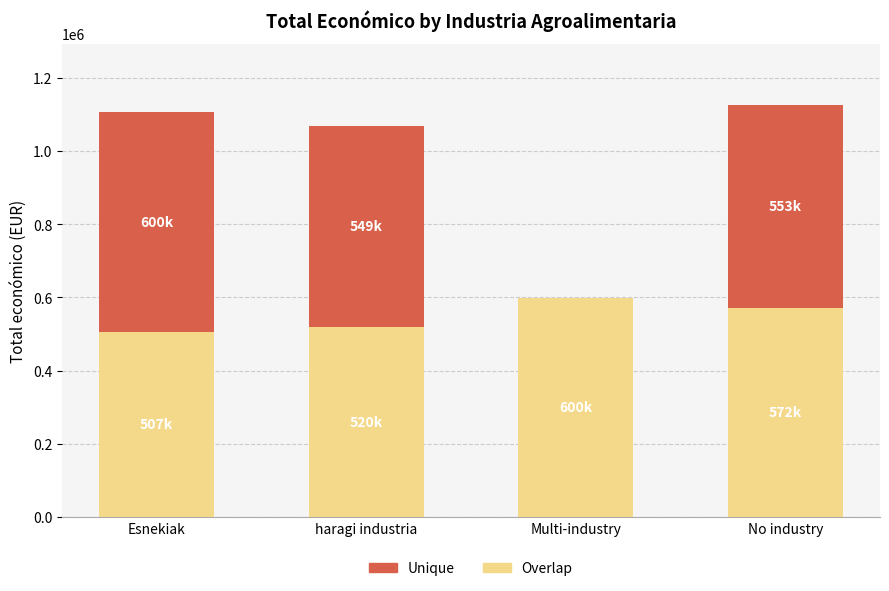

Are the bars horizontal?

No